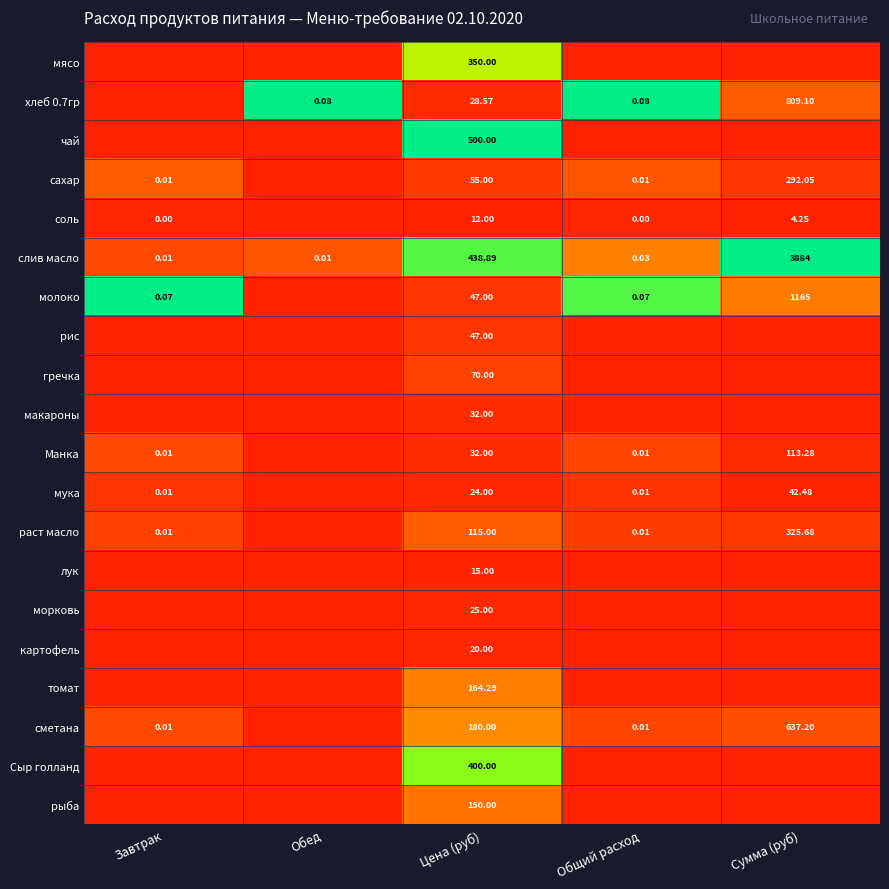

Which category has the lowest value across all series?

Завтрак